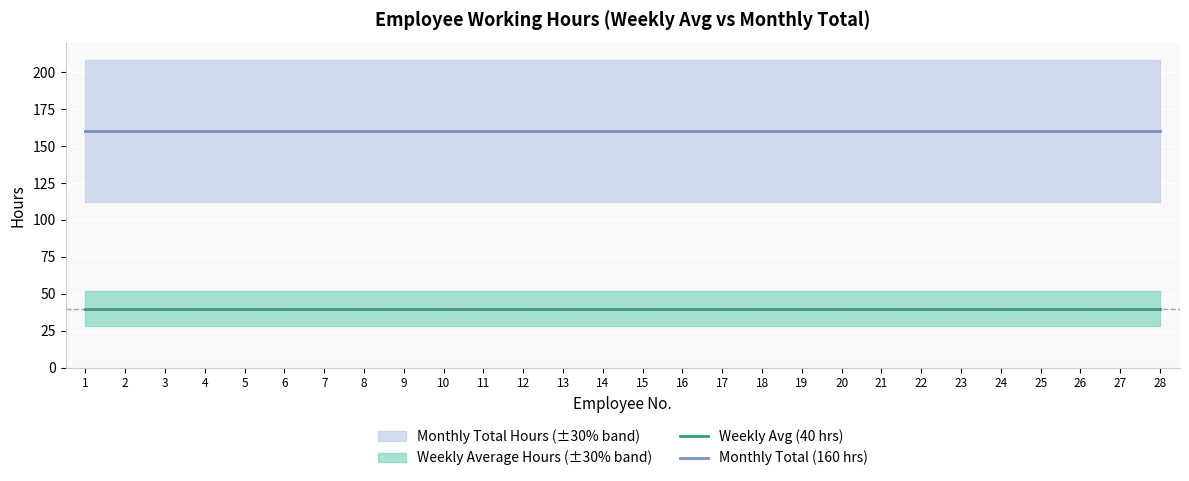

True or false: Weekly Avg (40 hrs) and Monthly Total (160 hrs) intersect in this chart.

False